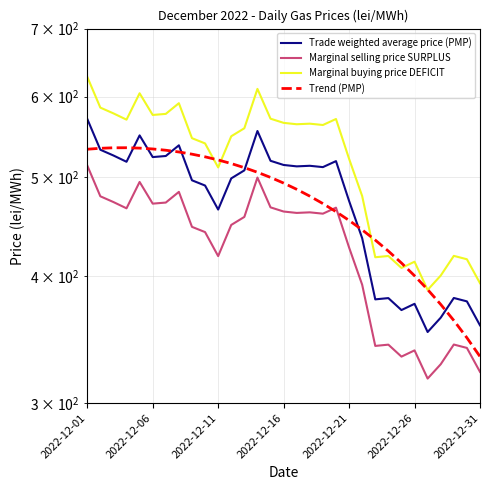

Is it true that Trend (PMP) equals 747.7 at 19?

False